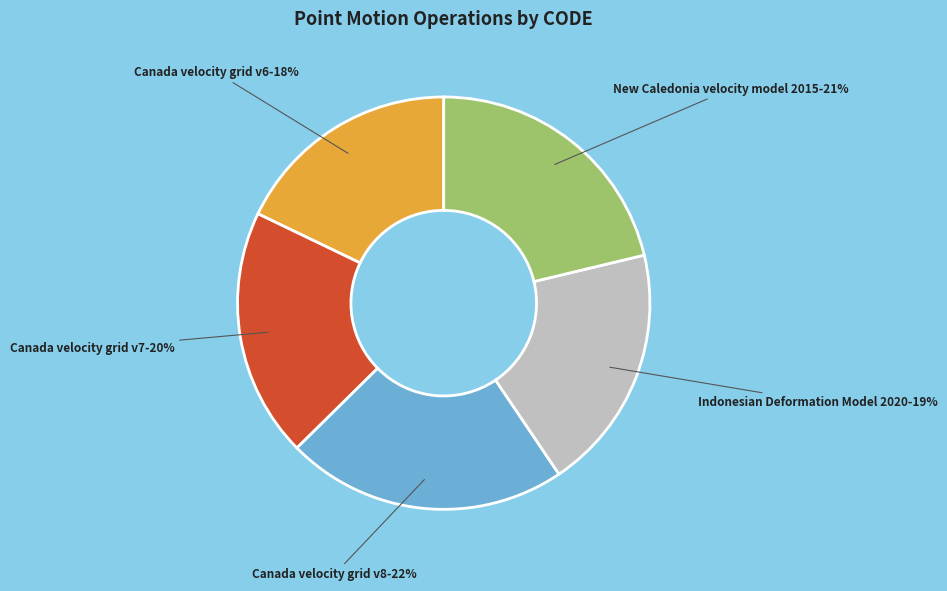

To the nearest percent, what portion does Canada velocity grid v8 represent?

22%